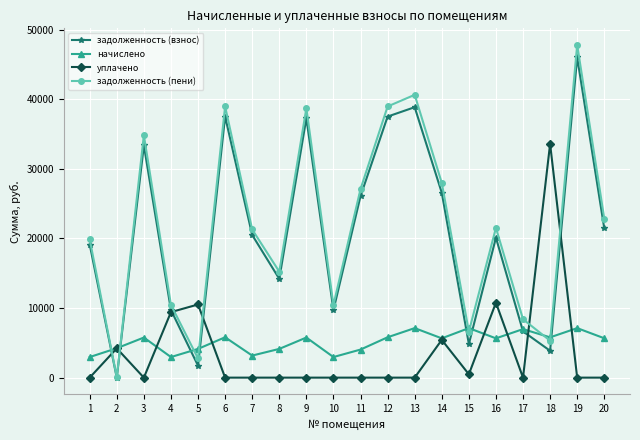

What is the sum of all задолженность (пени) values?

439584.3